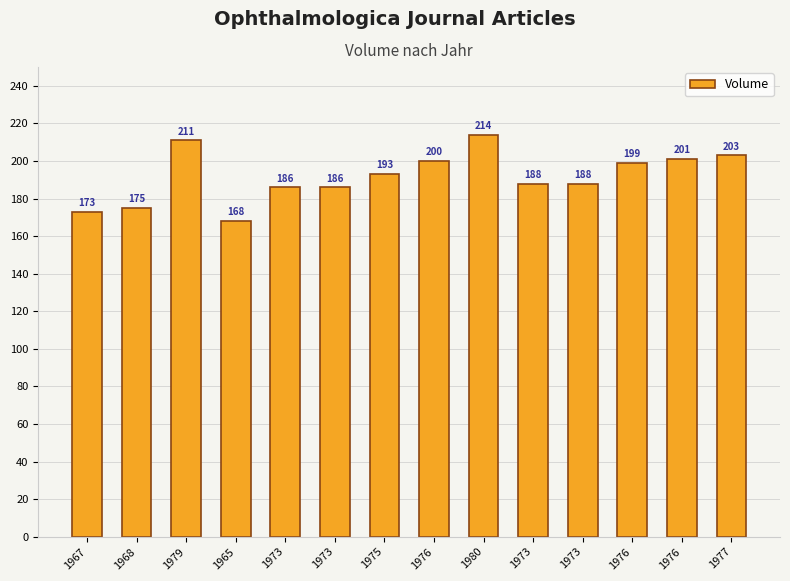

Reading left to right, extract all data points from this chart.

173	175	211	168	186	186	193	200	214	188	188	199	201	203